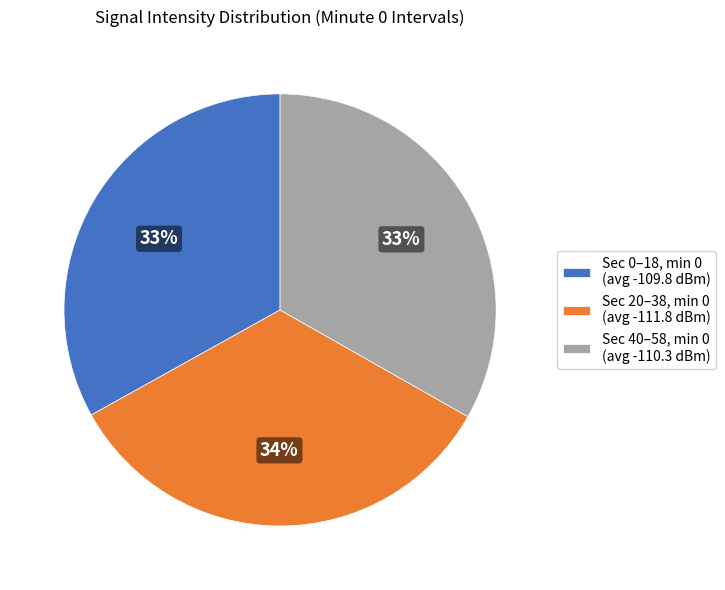

To the nearest percent, what is the average slice percentage?

33%